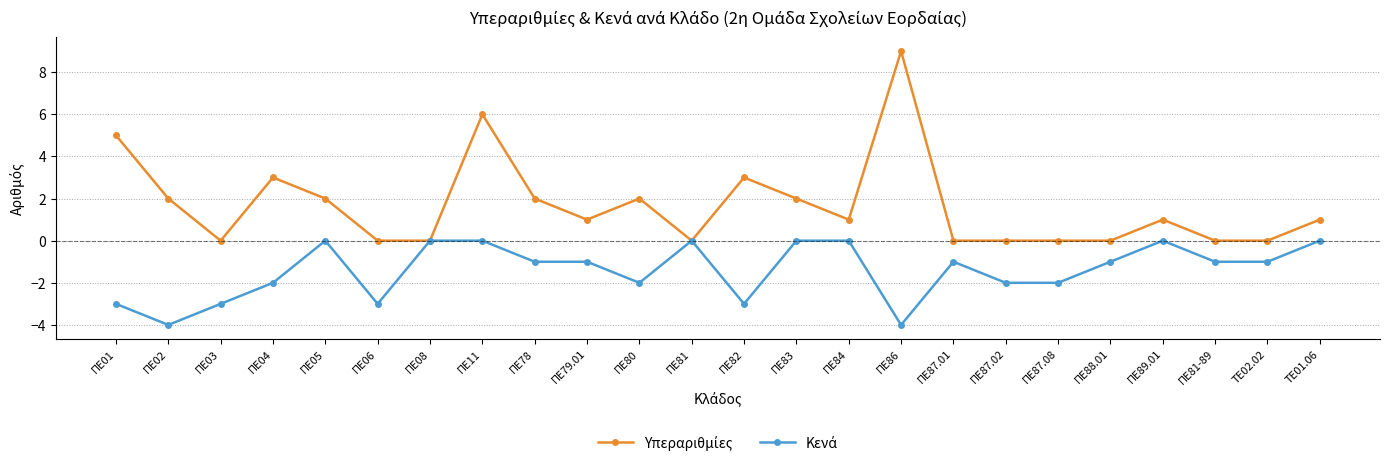

What is the label of the 10th point from the left?

ΠΕ79.01